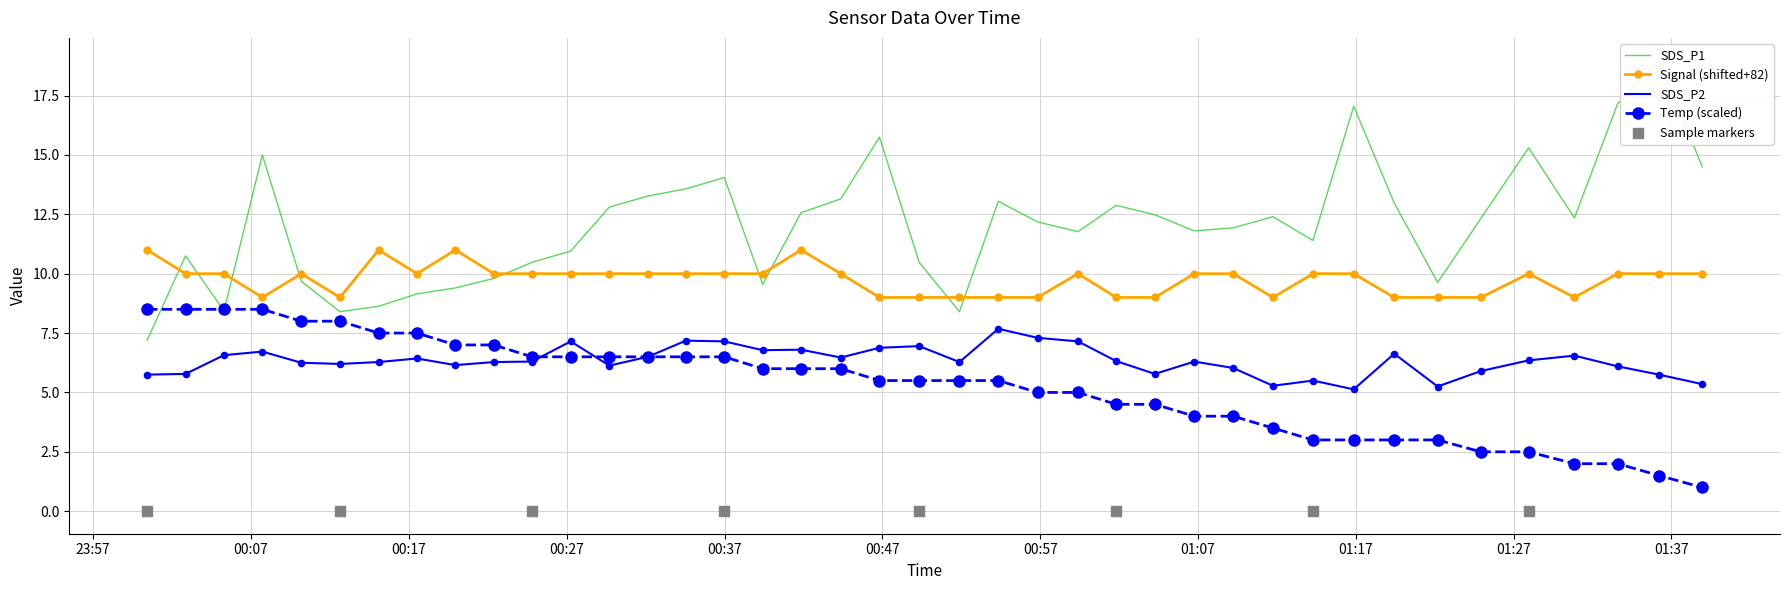

At which category is the sum across all series the highest?

2022/06/13 00:07:43